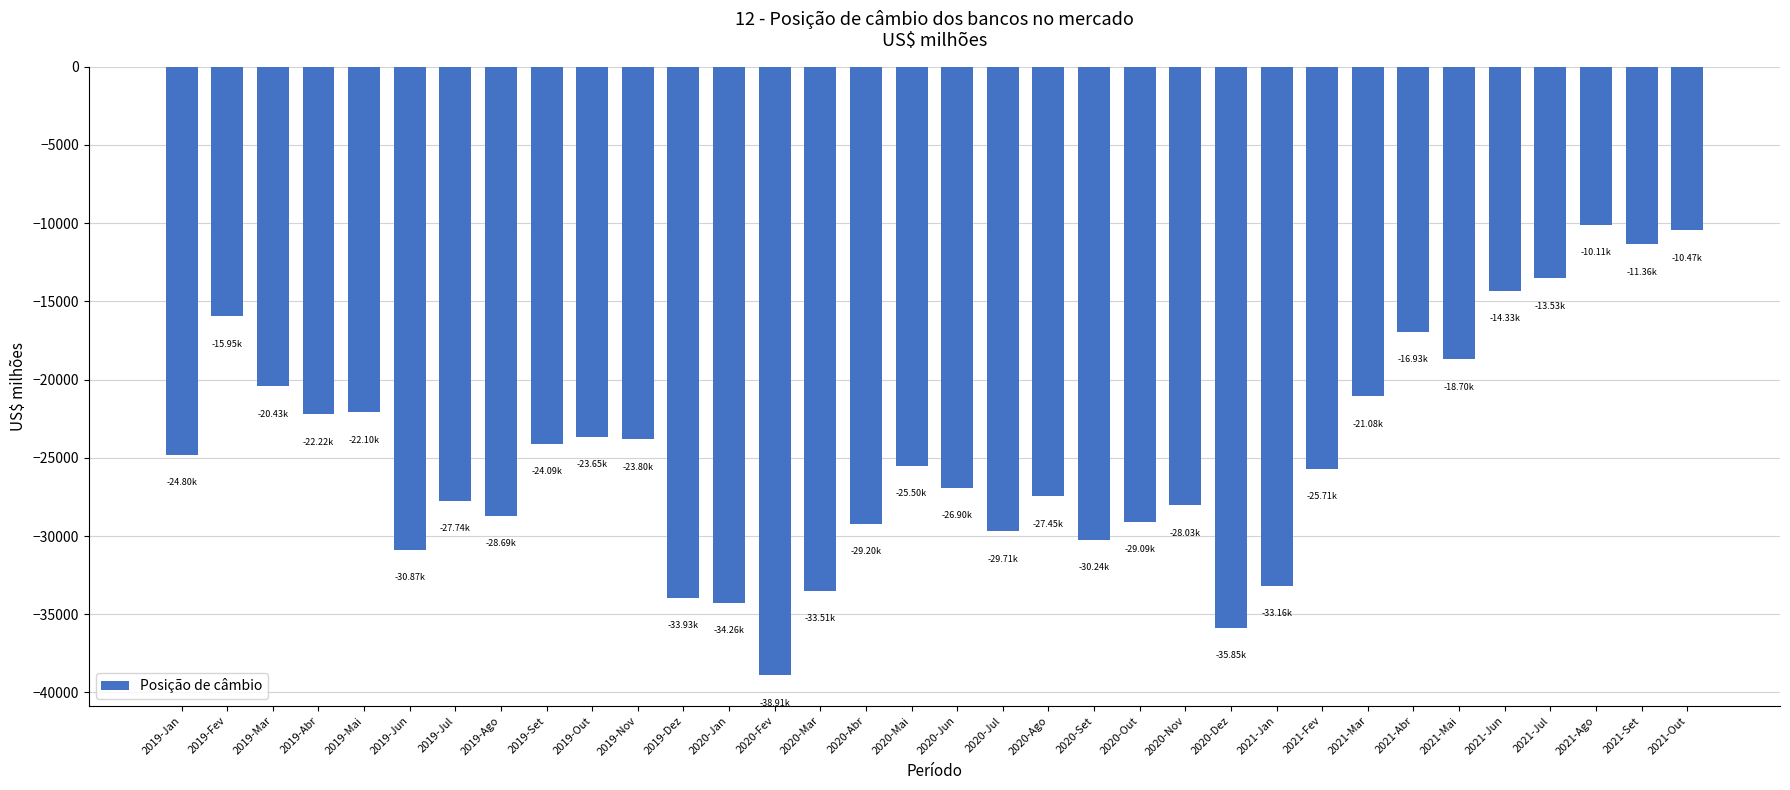

What value does the data have at 2020-Set?

-30242.4